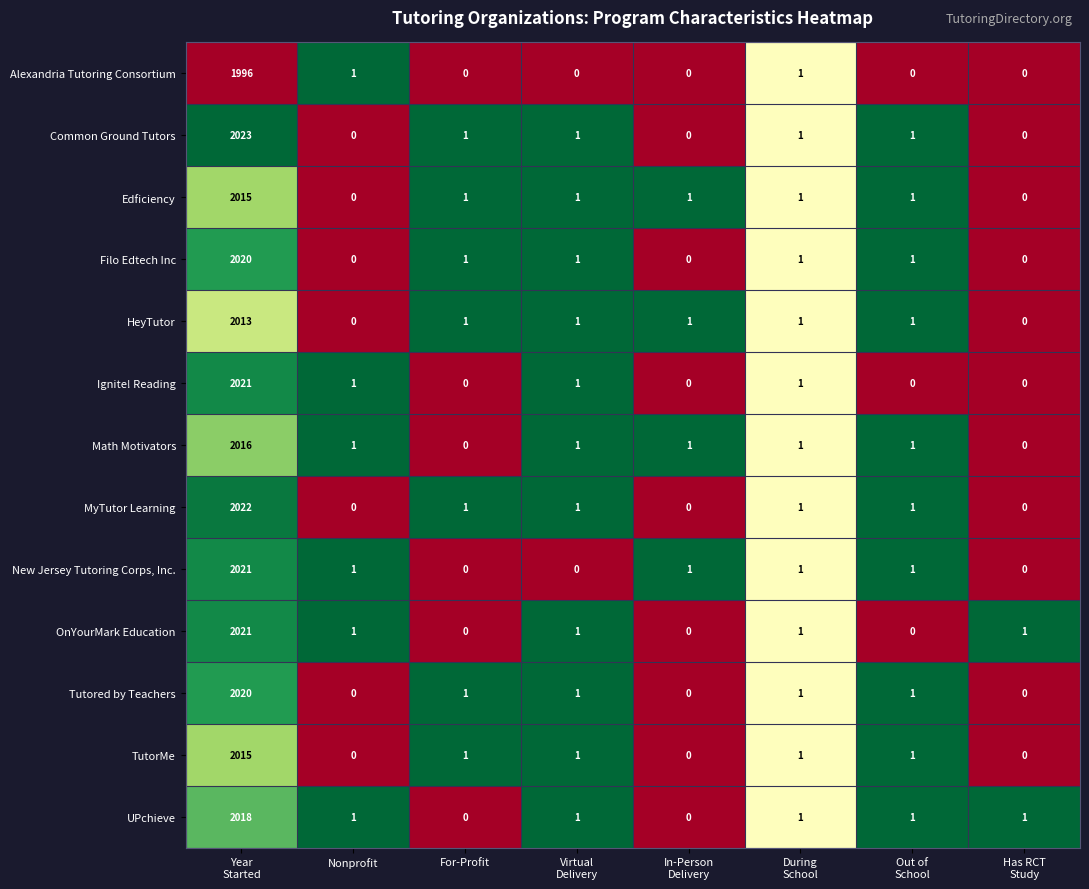

True or false: Common Ground Tutors has a value of 1 at For-Profit.

True